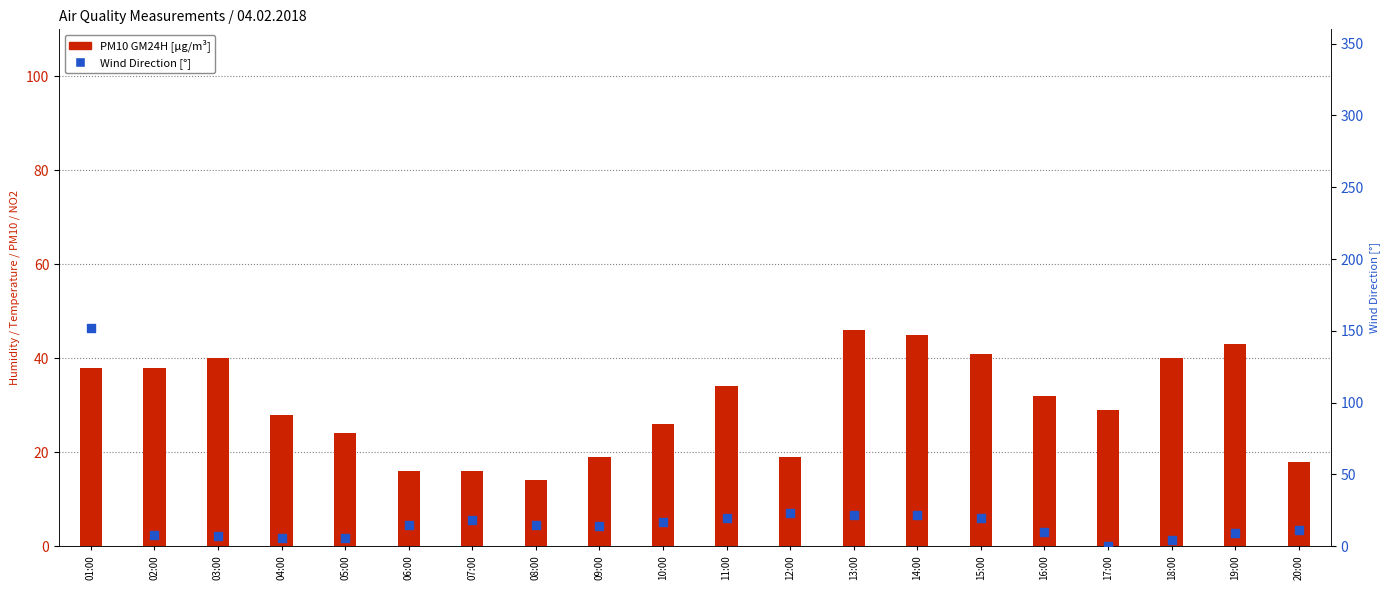

Is the value of Wind Direction [°] at 02:00 greater than the value of PM10 GM24H [µg/m³] at 08:00?

No